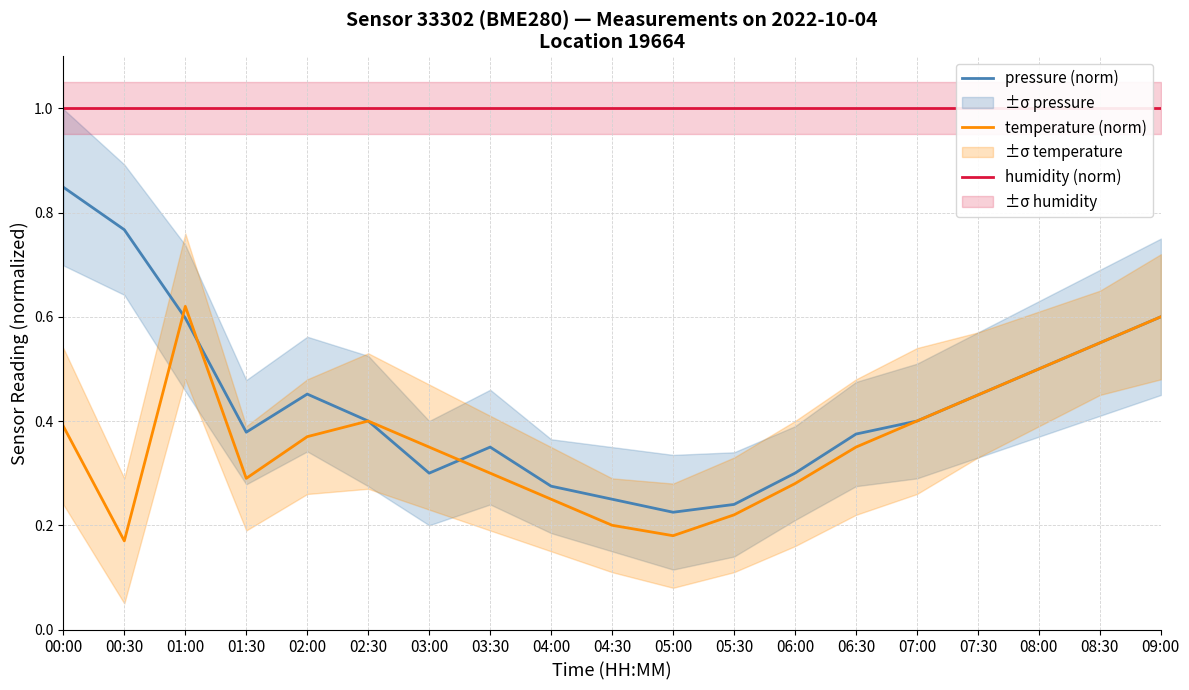

Reading left to right, transcribe all the data shown in this chart.

pressure (norm): 0.8	0.8	0.6	0.4	0.5	0.4	0.3	0.3	0.3	0.2	0.2	0.2	0.3	0.4	0.4	0.5	0.5	0.6	0.6
temperature (norm): 0.4	0.2	0.6	0.3	0.4	0.4	0.3	0.3	0.2	0.2	0.2	0.2	0.3	0.3	0.4	0.5	0.5	0.6	0.6
humidity (norm): 1.0	1.0	1.0	1.0	1.0	1.0	1.0	1.0	1.0	1.0	1.0	1.0	1.0	1.0	1.0	1.0	1.0	1.0	1.0